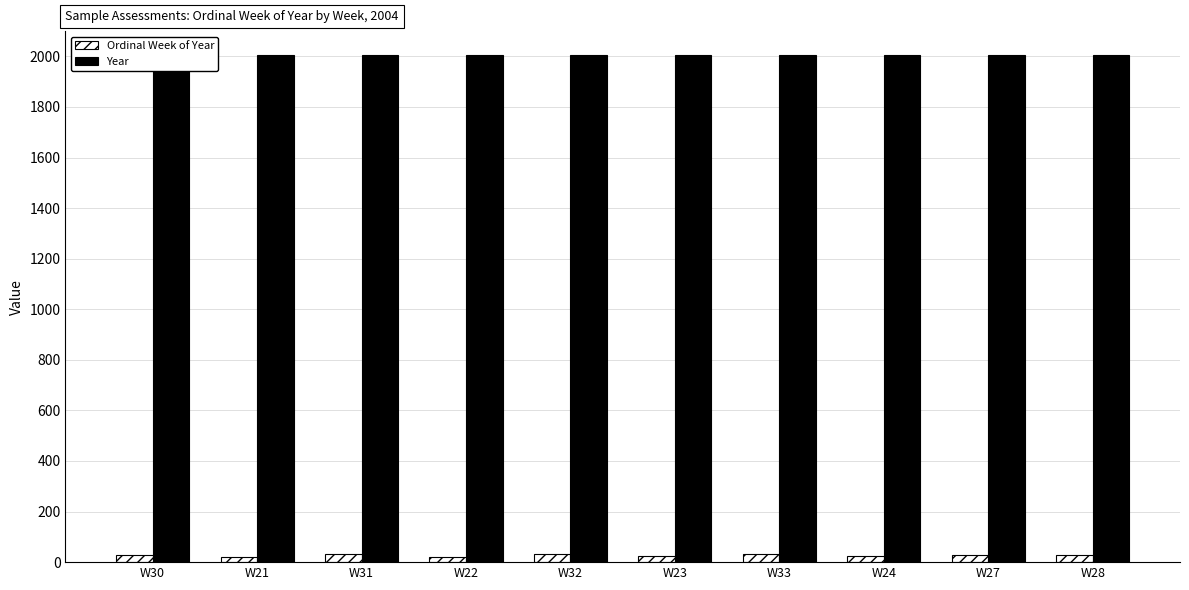

At which category does the chart reach its peak across all series?

W30